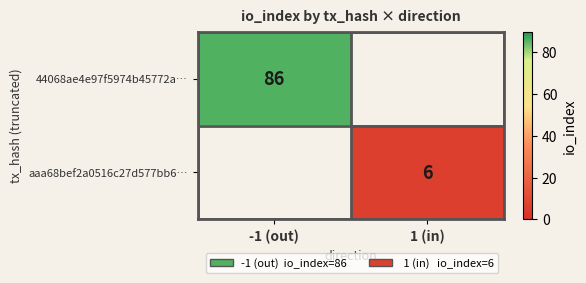

True or false: aaa68bef2a0516c27d577bb6… has a value of 6 at 1 (in).

True